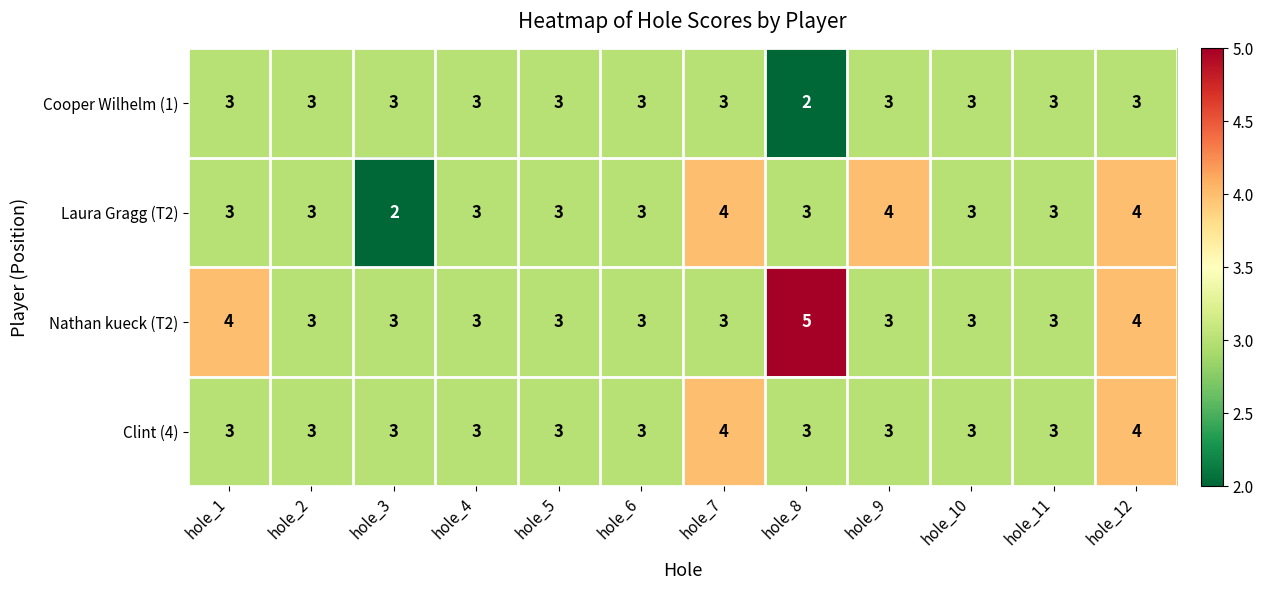

Which category has the highest value across all series?

hole_8